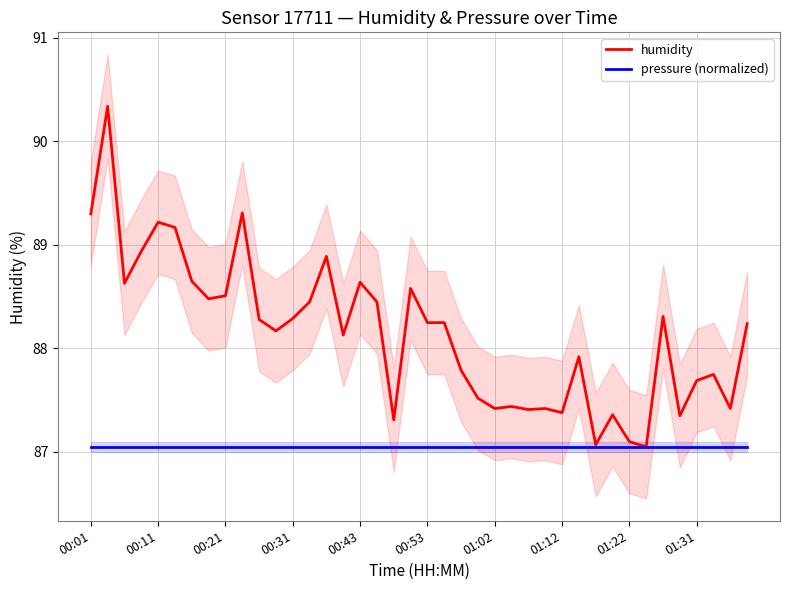

The pressure (normalized) series shows 47.7 at 00:21. True or false?

False